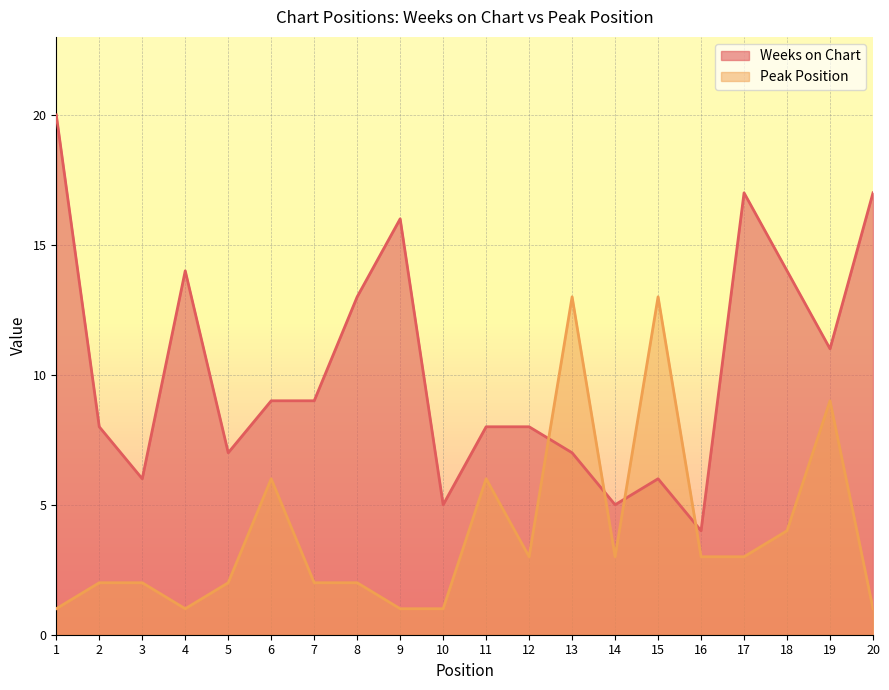

Reading right to left, what are all the values shown in this chart?

Weeks on Chart: 20=17	19=11	18=14	17=17	16=4	15=6	14=5	13=7	12=8	11=8	10=5	9=16	8=13	7=9	6=9	5=7	4=14	3=6	2=8	1=20
Peak Position: 20=1	19=9	18=4	17=3	16=3	15=13	14=3	13=13	12=3	11=6	10=1	9=1	8=2	7=2	6=6	5=2	4=1	3=2	2=2	1=1